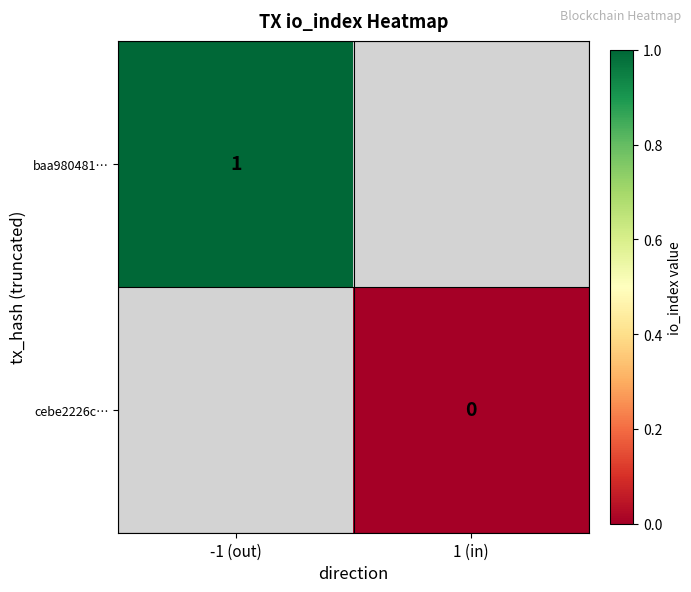

Between 1 (in) and -1 (out), which is larger?

-1 (out)